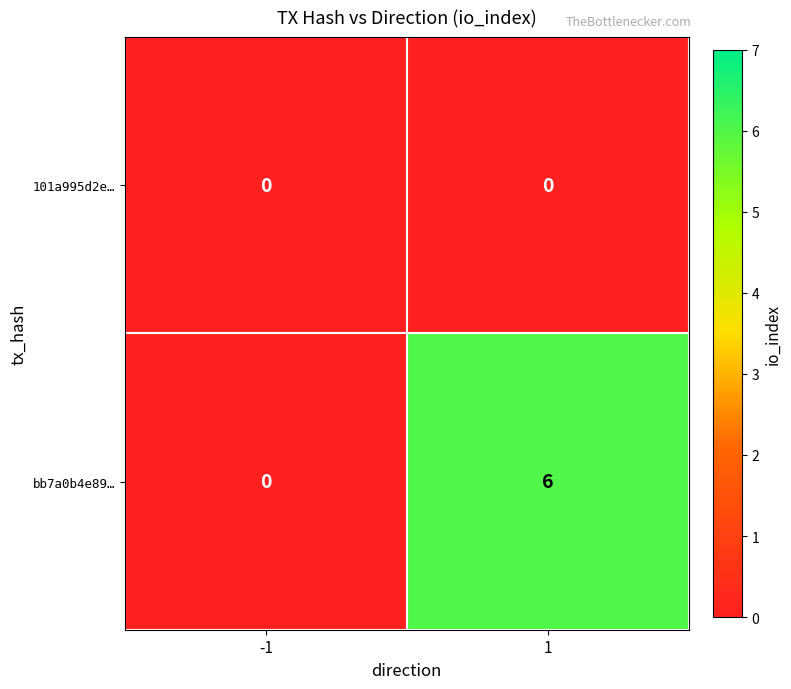

Rank the series by their maximum value, from highest to lowest.

bb7a0b4e89…, 101a995d2e…